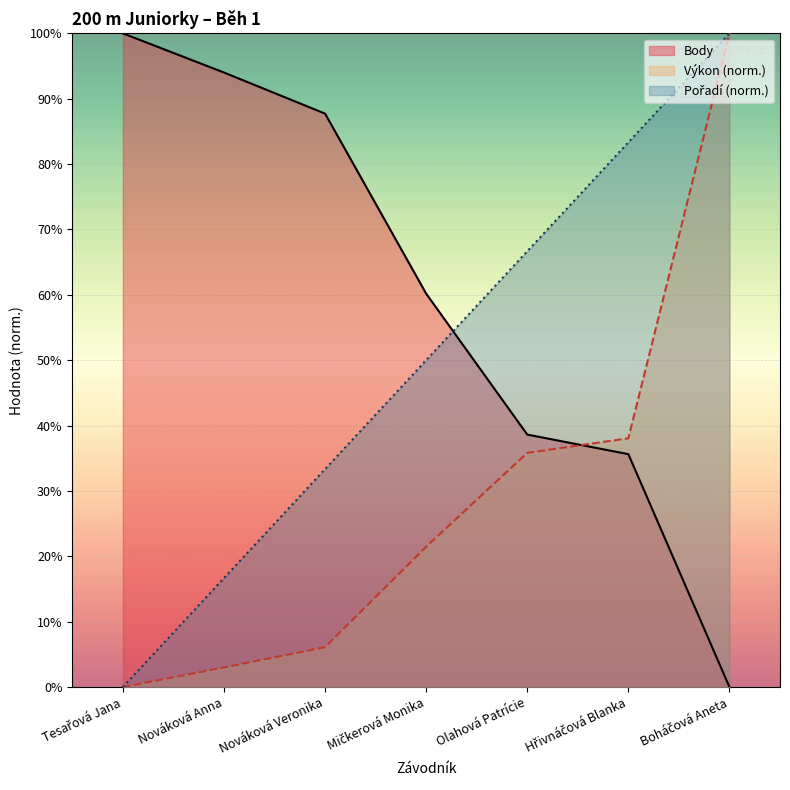

Count the number of data series in this chart.

3